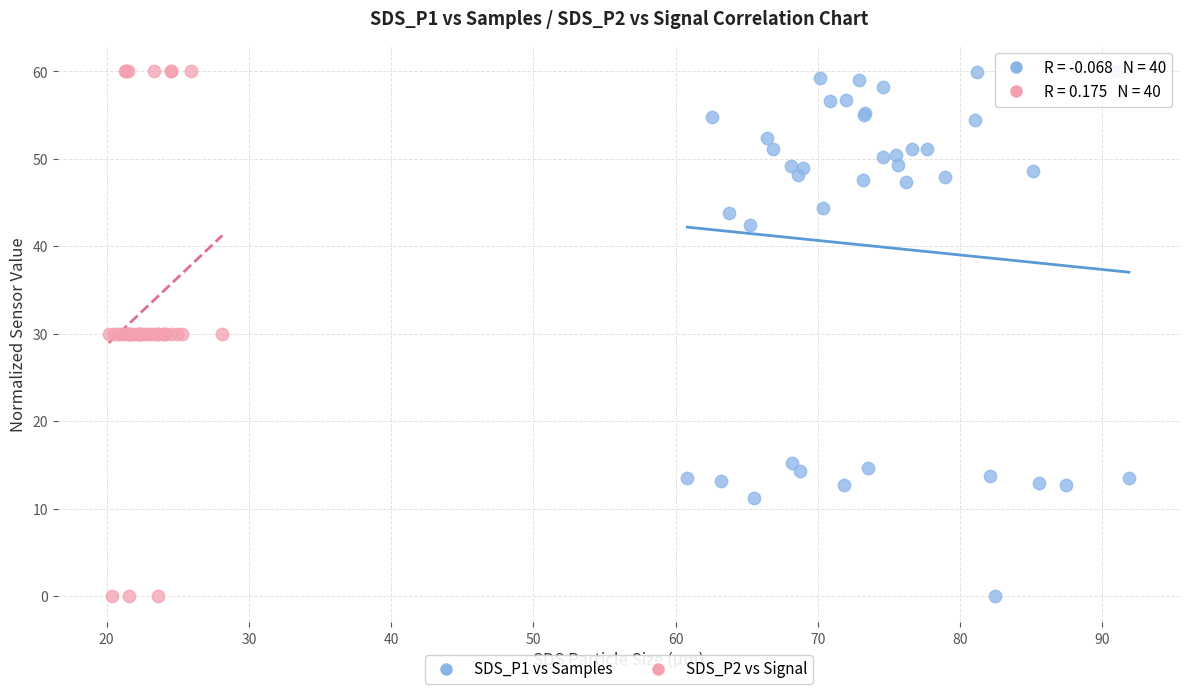

What are all the series names shown in the legend?

SDS_P1 vs Samples, SDS_P2 vs Signal